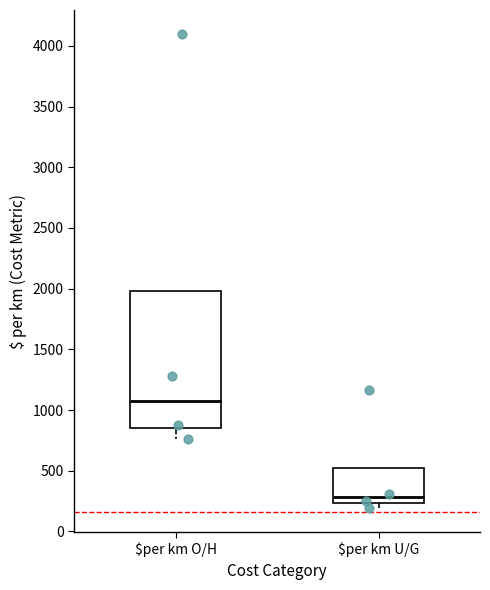

Which box is the tallest, from its lower edge to its upper edge?

$per km O/H